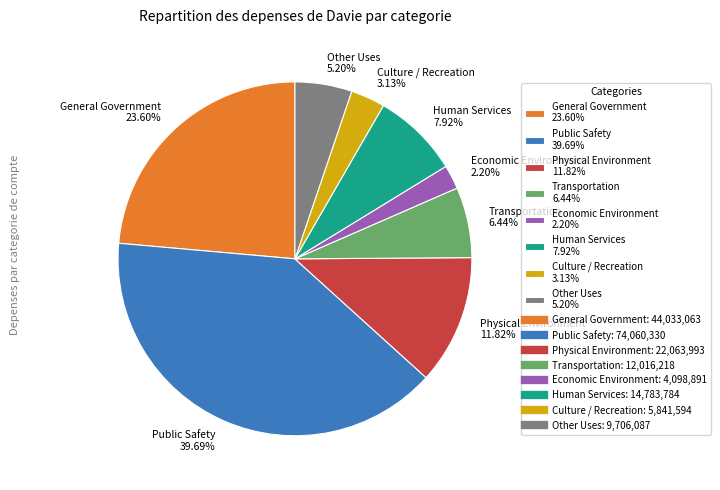

What is the smallest slice in the pie chart?

Economic Environment